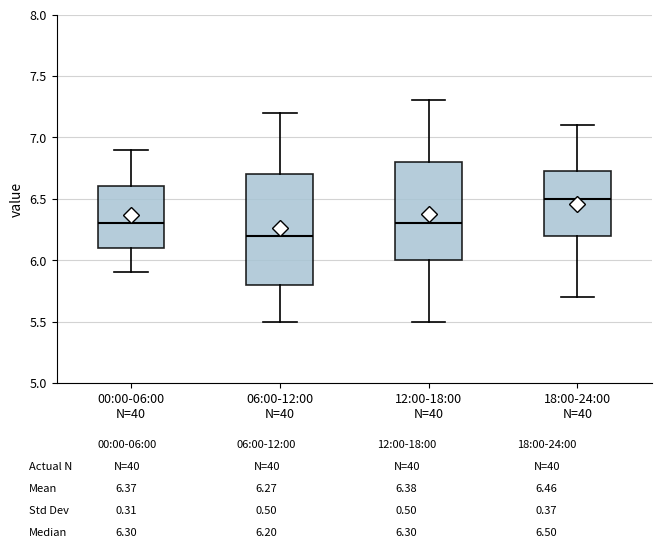

Comparing the boxes themselves (not the whiskers), which one is the tallest?

06:00-12:00 N=40